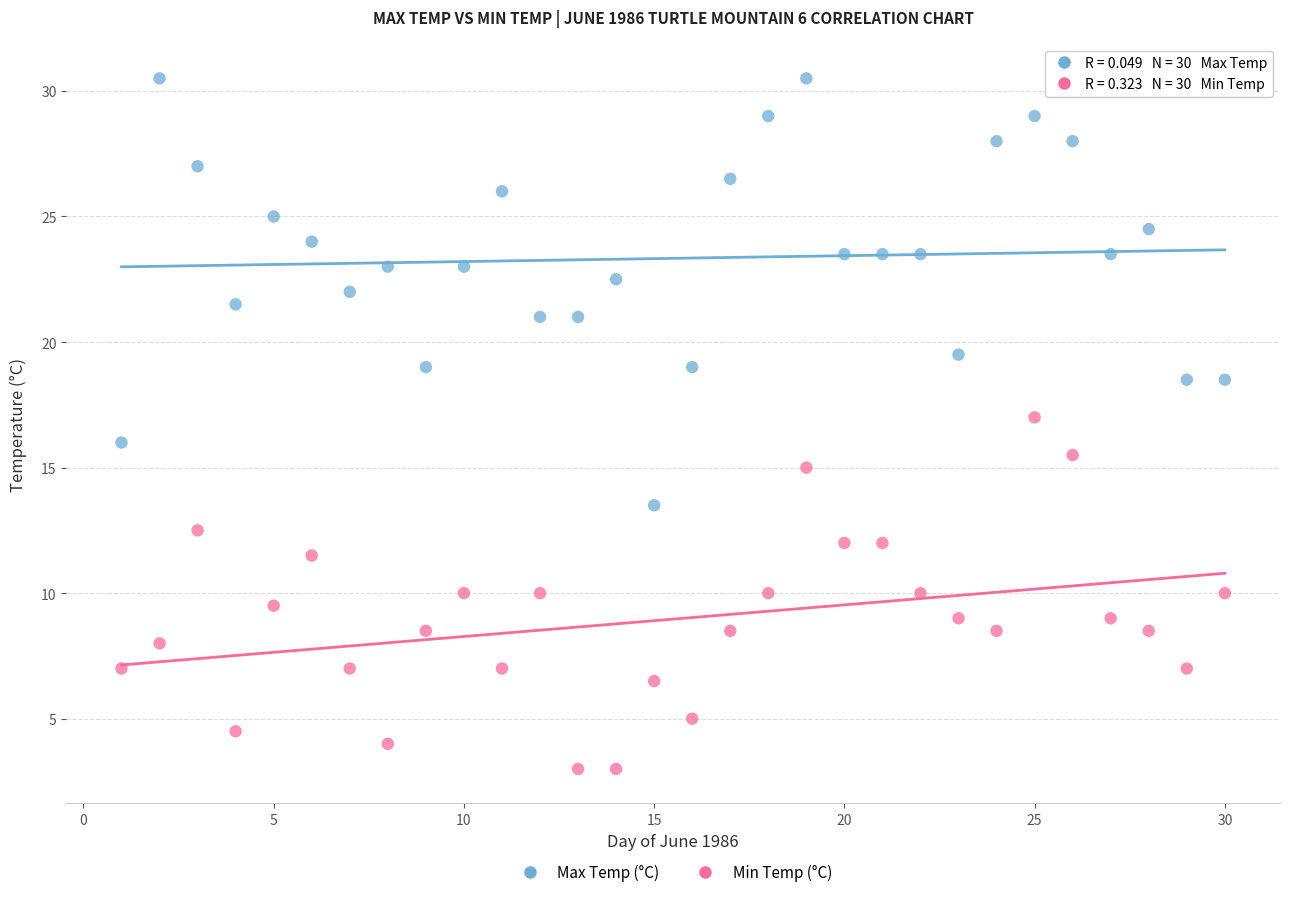

Which series contains the highest Y value?

Max Temp (°C)